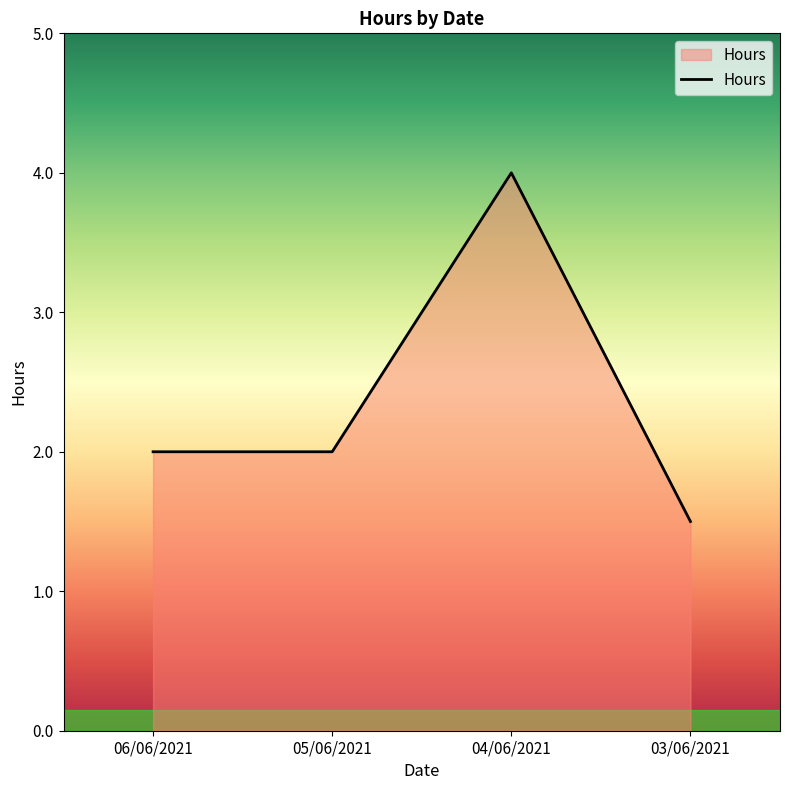

The chart shows a value of 1.3 at 04/06/2021. True or false?

False